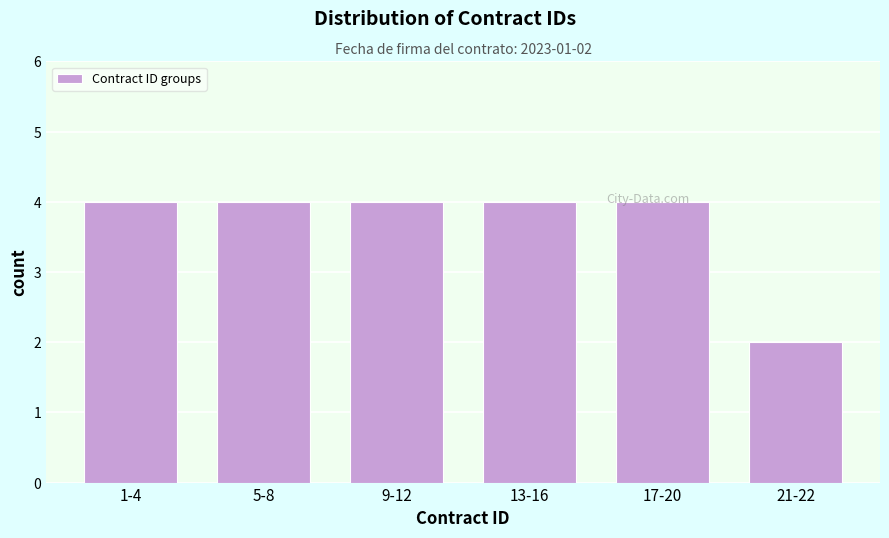

Reading right to left, extract all data points from this chart.

21-22=2	17-20=4	13-16=4	9-12=4	5-8=4	1-4=4